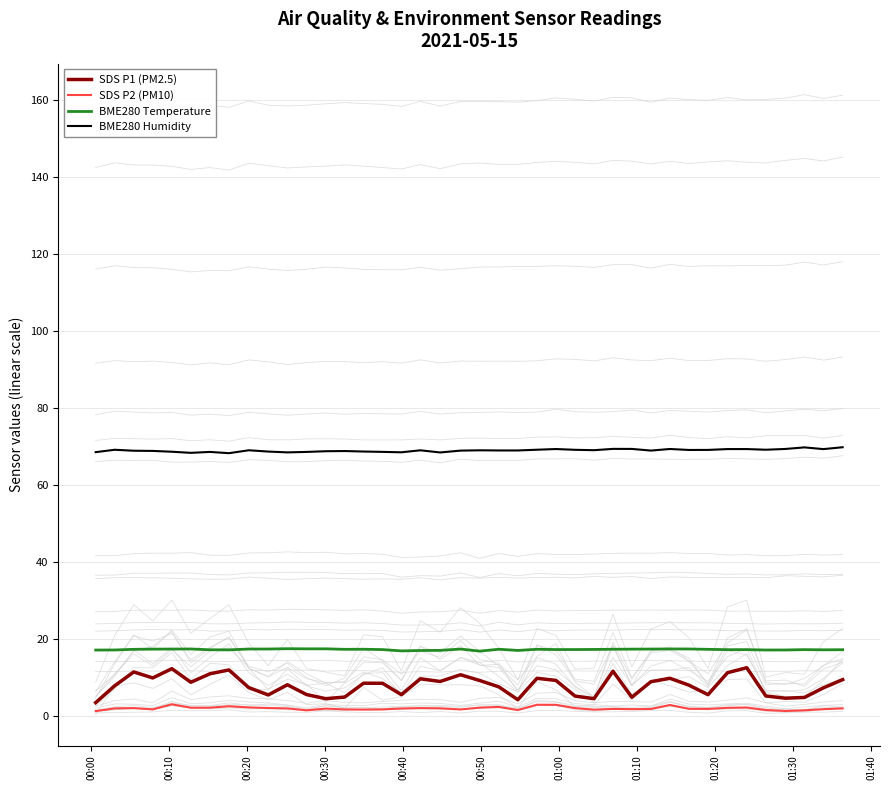

True or false: SDS P1 (PM2.5) and BME280 Humidity cross at least once.

False